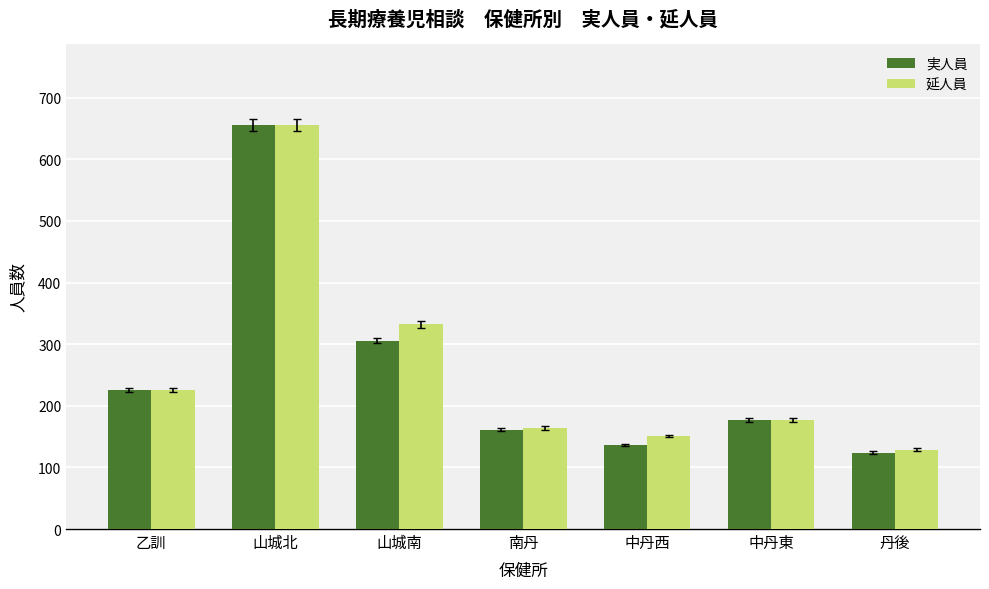

What is the average value of the 実人員 series?

255